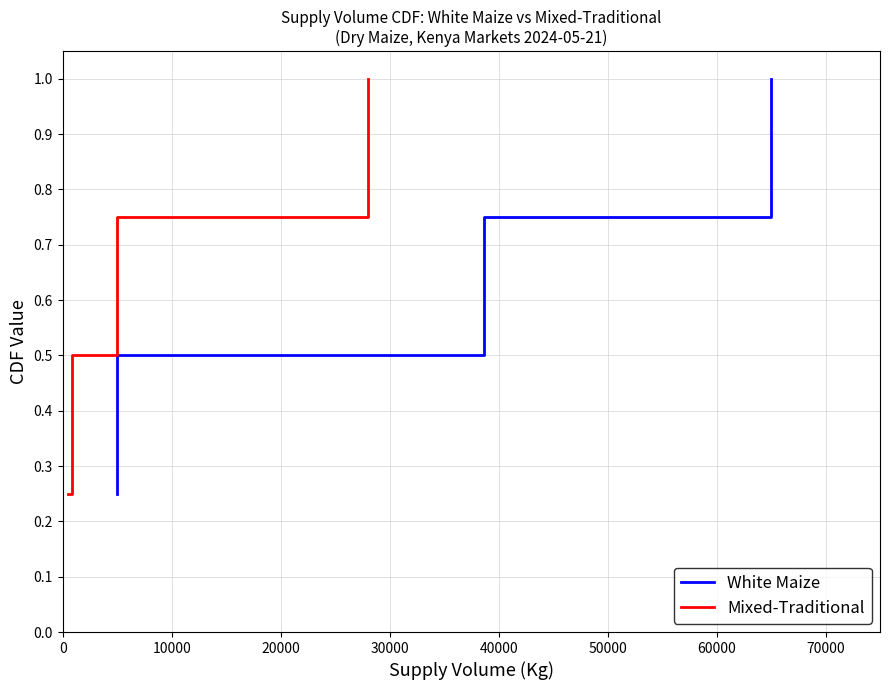

What is the value of the Mixed-Traditional point at the 3rd from the left?

0.8